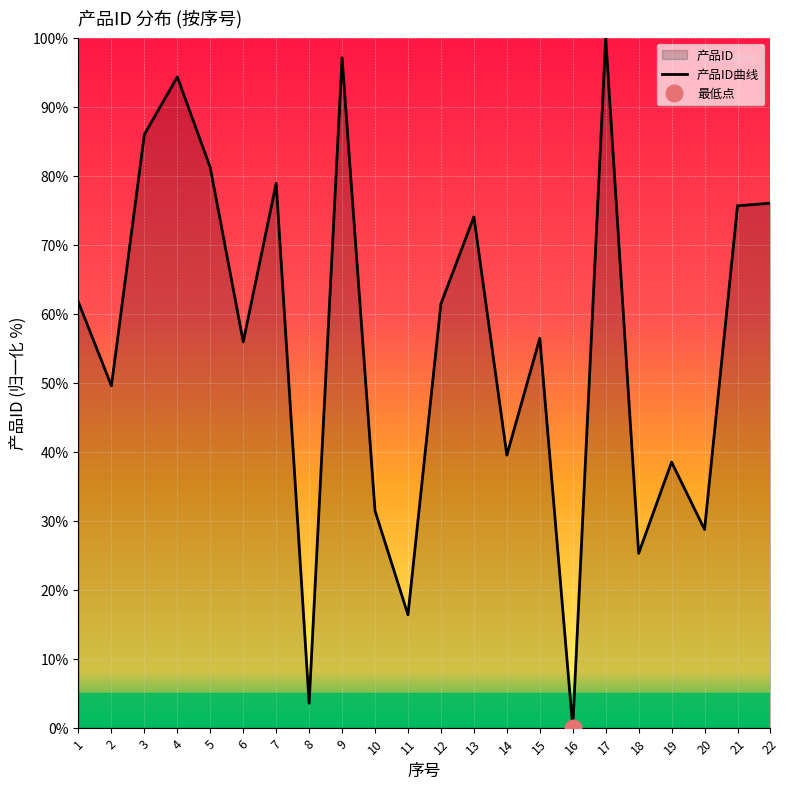

Reading left to right, list all the values displayed in this chart.

61.6	49.5	86.0	94.3	81.2	55.9	78.9	3.5	97.1	31.4	16.4	61.4	74.0	39.5	56.4	0.0	100.0	25.3	38.5	28.7	75.6	76.0